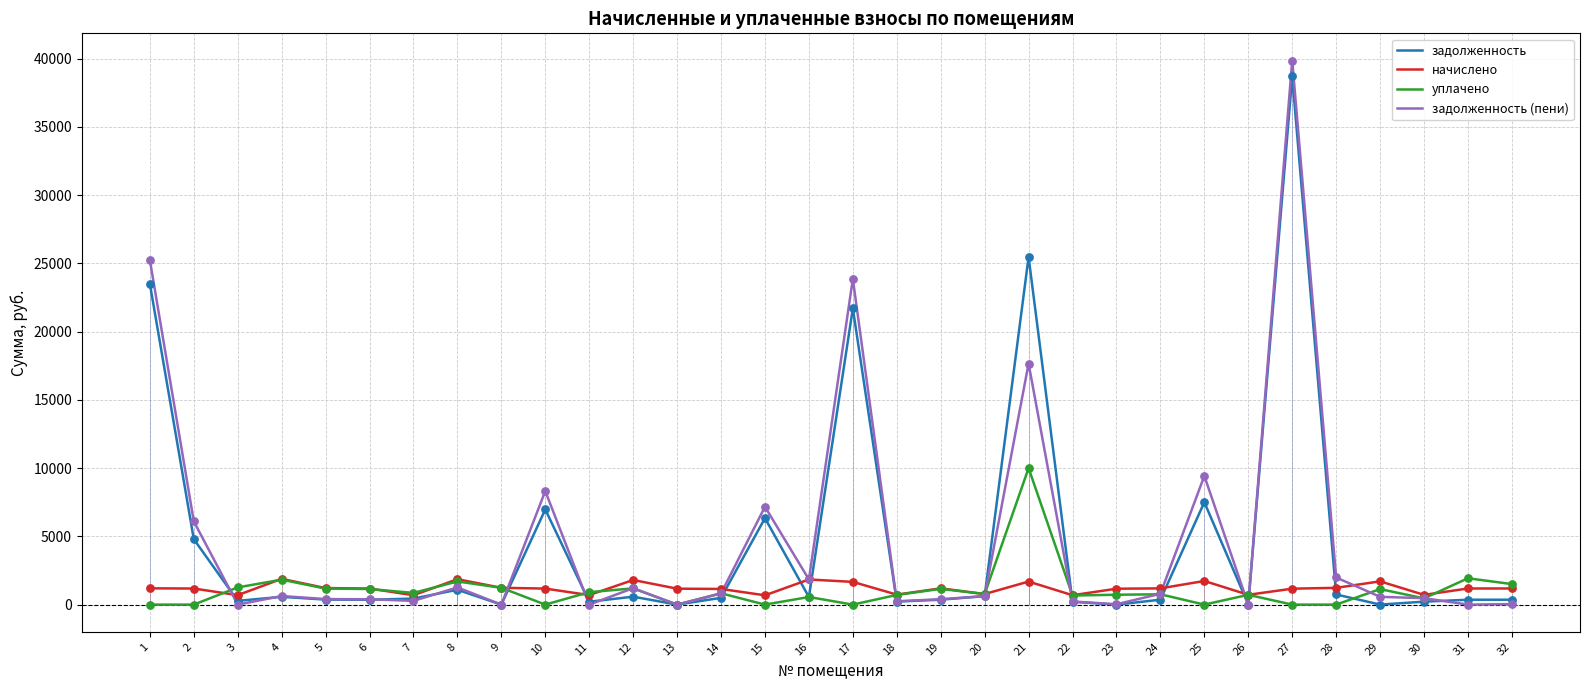

At how many categories does at least one series exceed 17888?

4